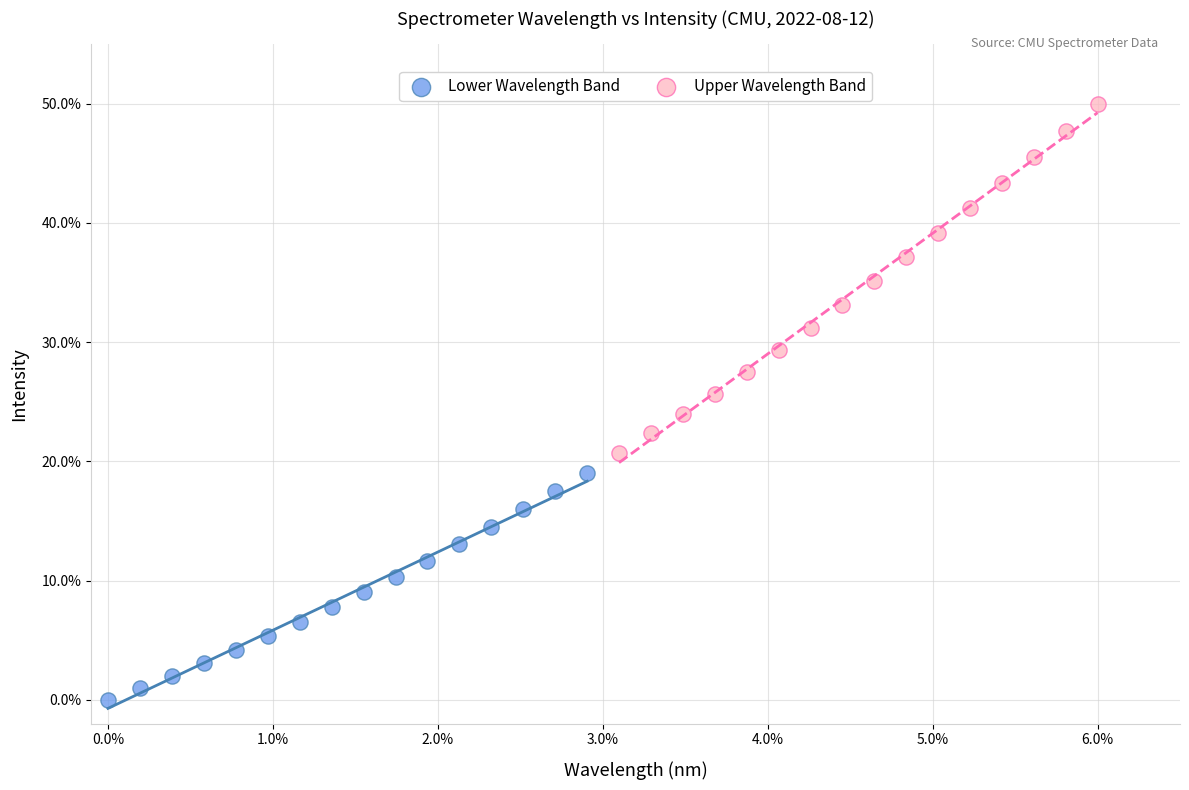

Which series reaches the minimum Y coordinate?

Lower Wavelength Band